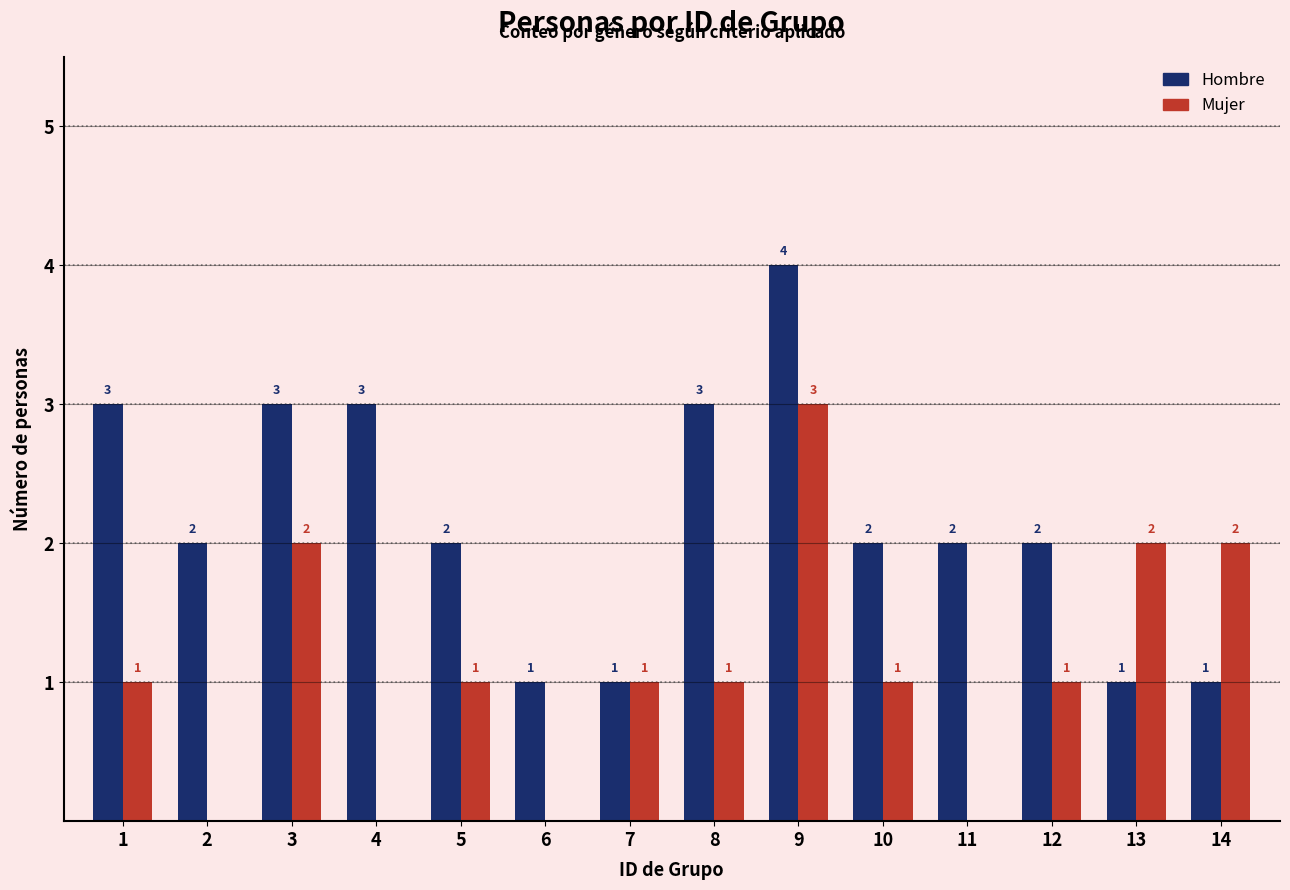

Count the Hombre values in the range 1 to 3.

13